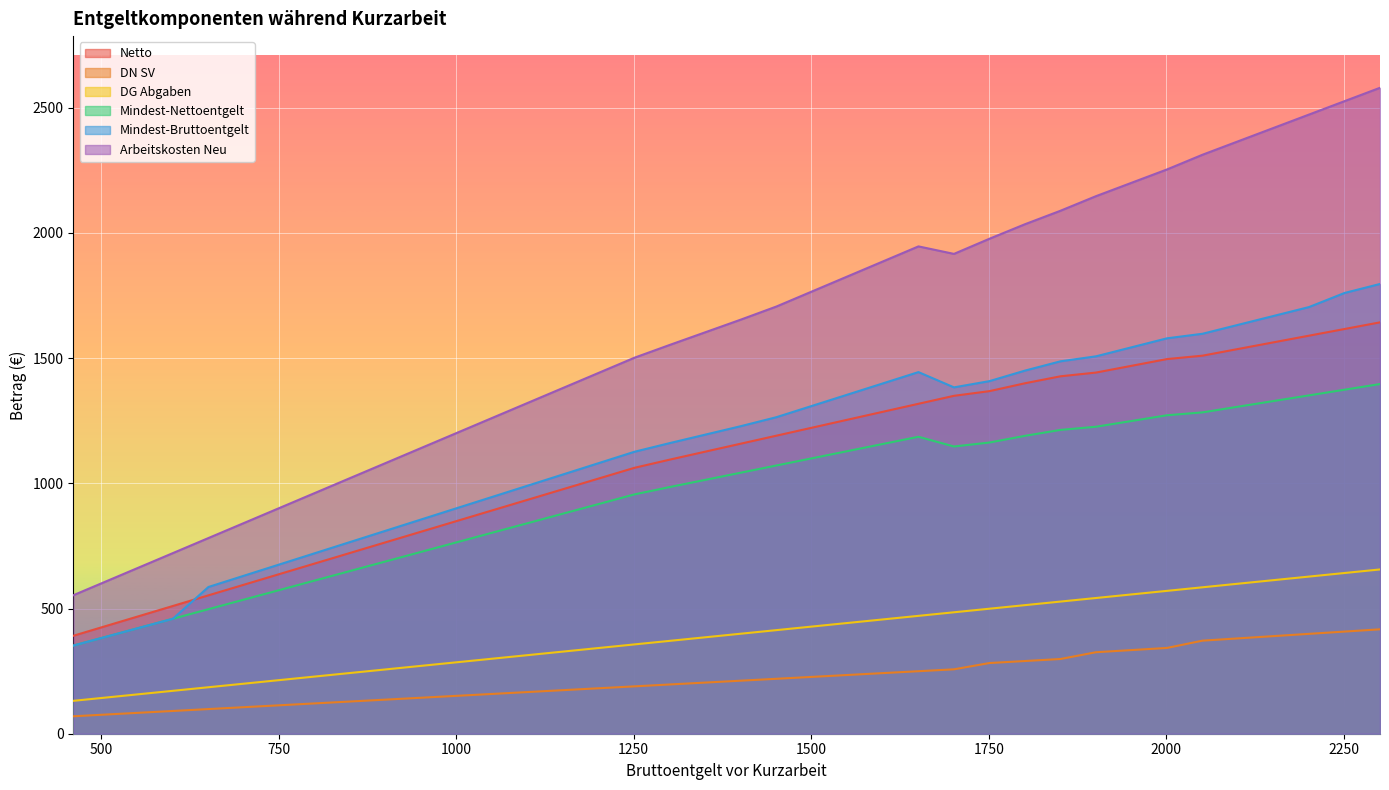

What is the sum of the Arbeitskosten Neu values at 1301 and 1251?

3054.3